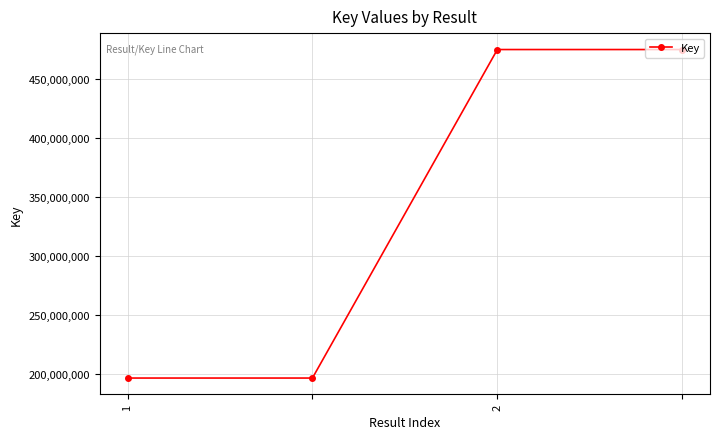

What is the minimum value shown in the chart?

196319874